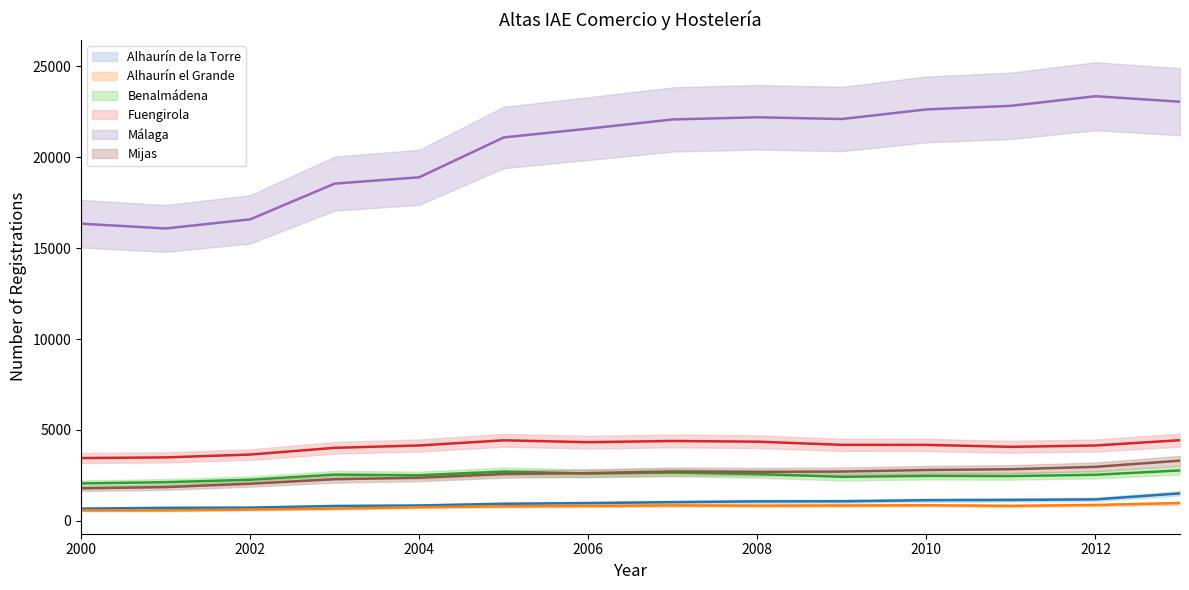

The value of Alhaurín de la Torre at 2002 is 1273. True or false?

False